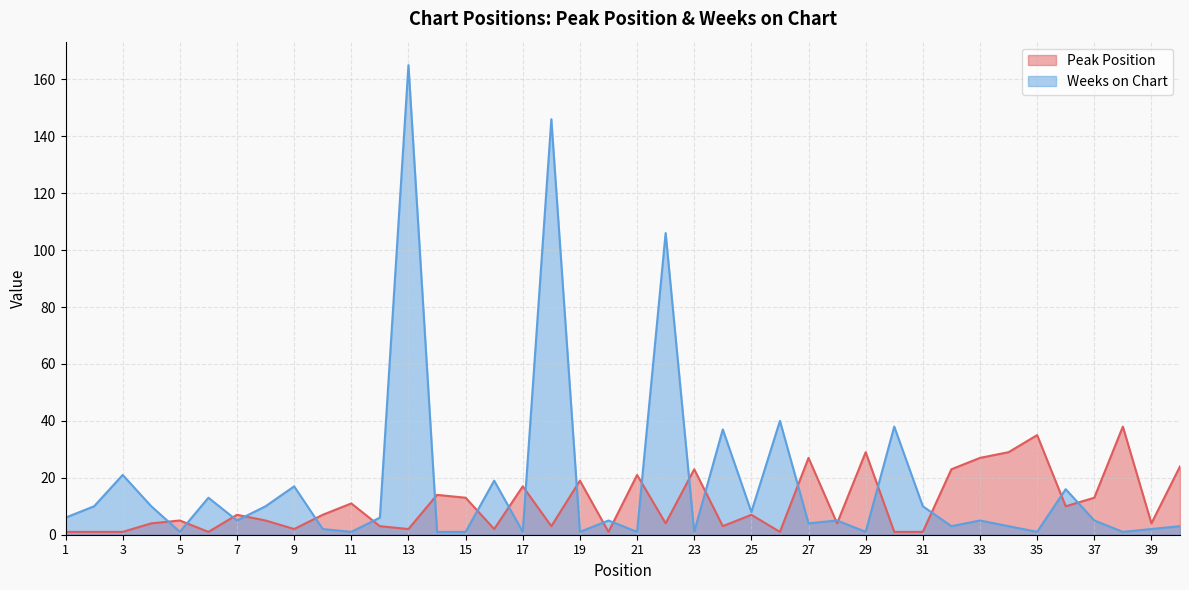

At which label is Weeks on Chart closest to 83?

22